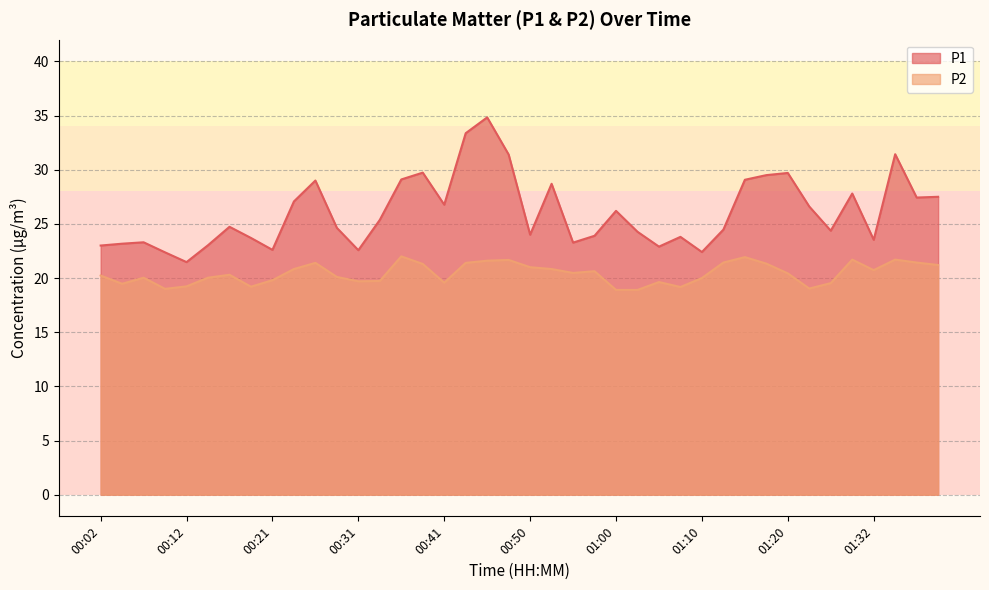

At 00:53, list the series in order from largest to smallest.

P1, P2